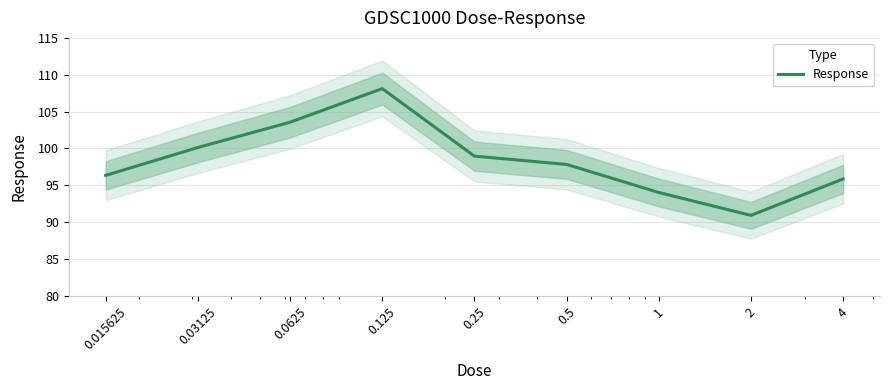

List the labels in order of value, largest first.

0.125, 0.0625, 0.03125, 0.25, 0.5, 0.015625, 4, 1, 2